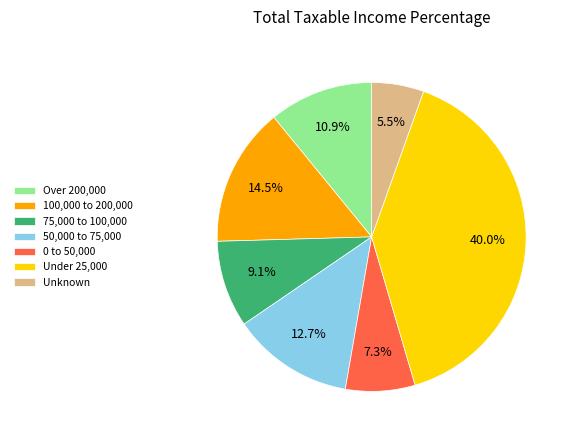

What is the total percentage of Over 200,000 and 50,000 to 75,000?

23.6%